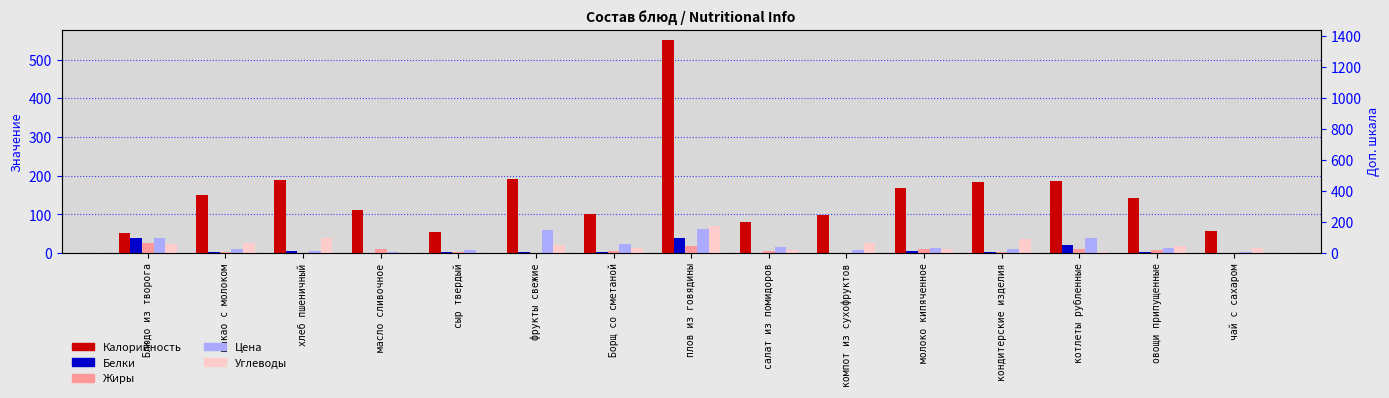

What is the average value of the Жиры series?

7.4